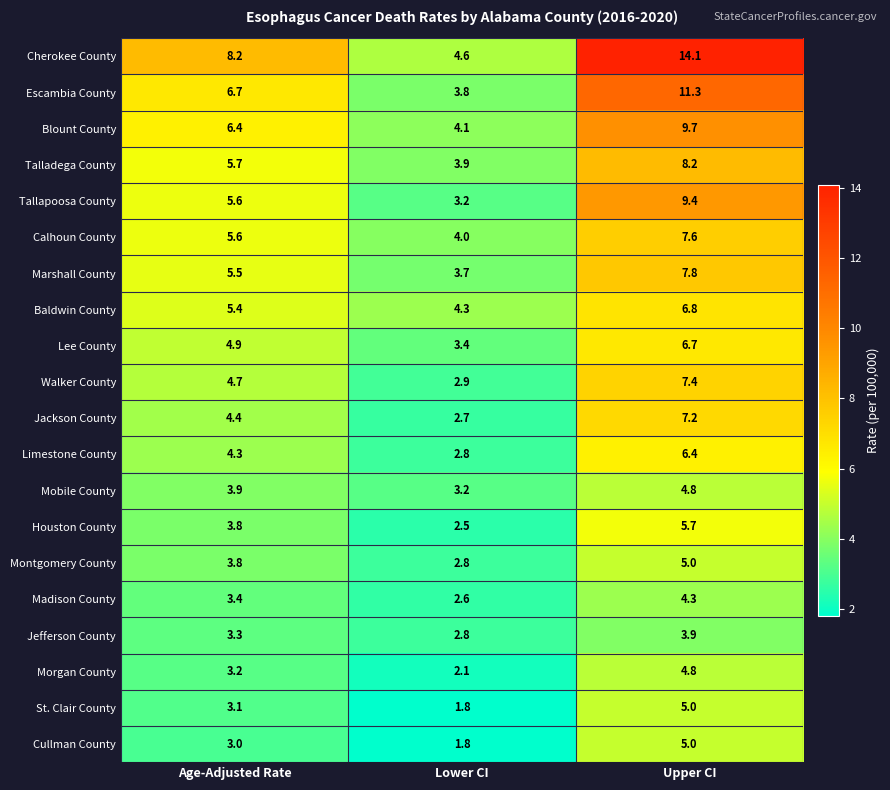

Which series has the largest total across all categories?

Cherokee County